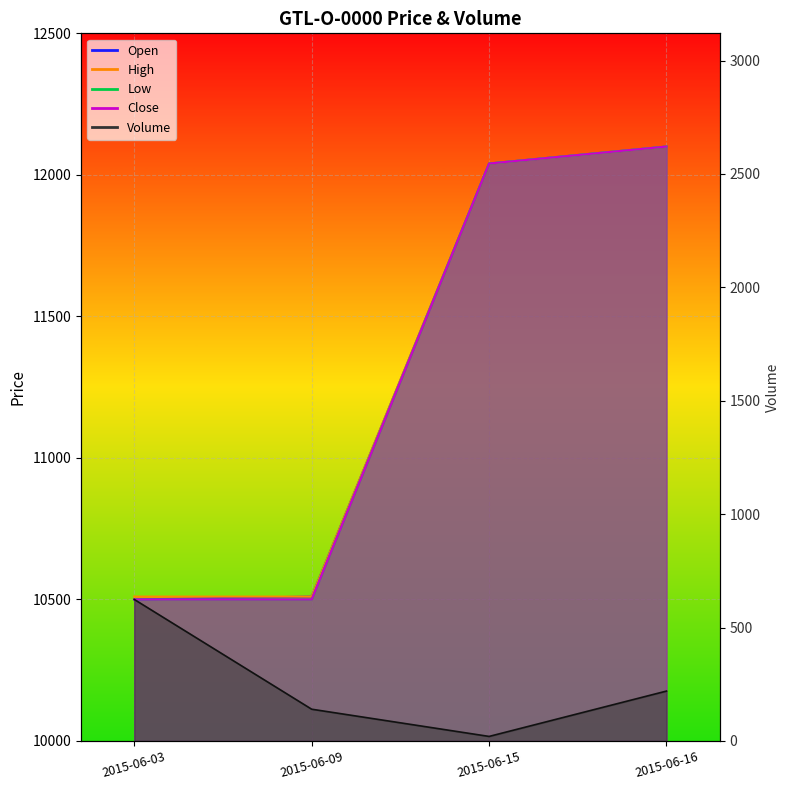

At which label does Close first exceed 12040?

2015-06-16